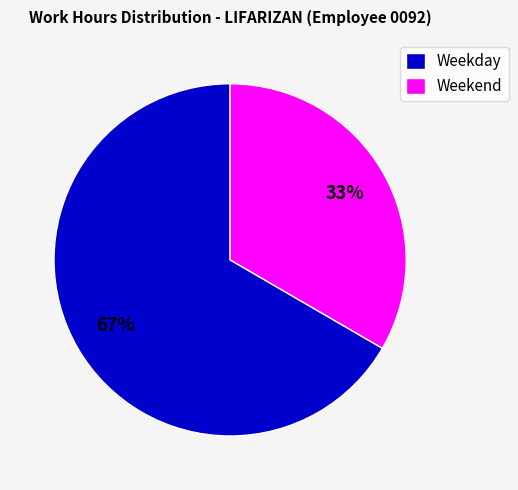

Which slice is the largest?

Weekday